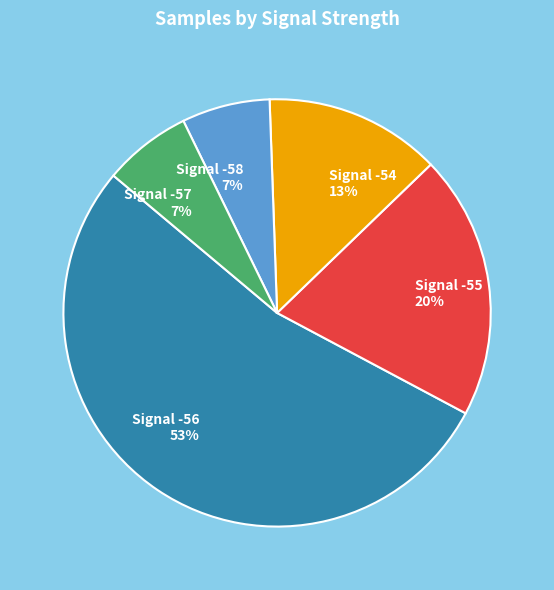

To the nearest percent, what is the average slice percentage?

20%